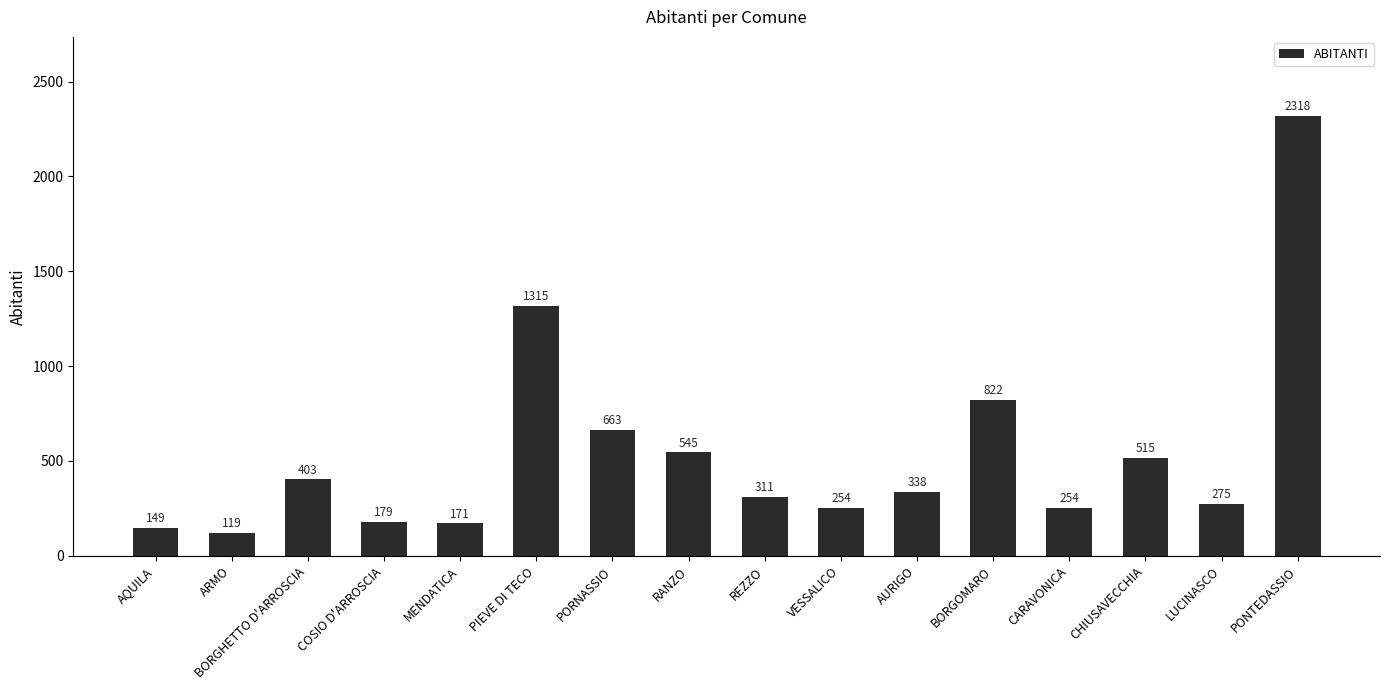

What is the label of the 13th bar from the left?

CARAVONICA